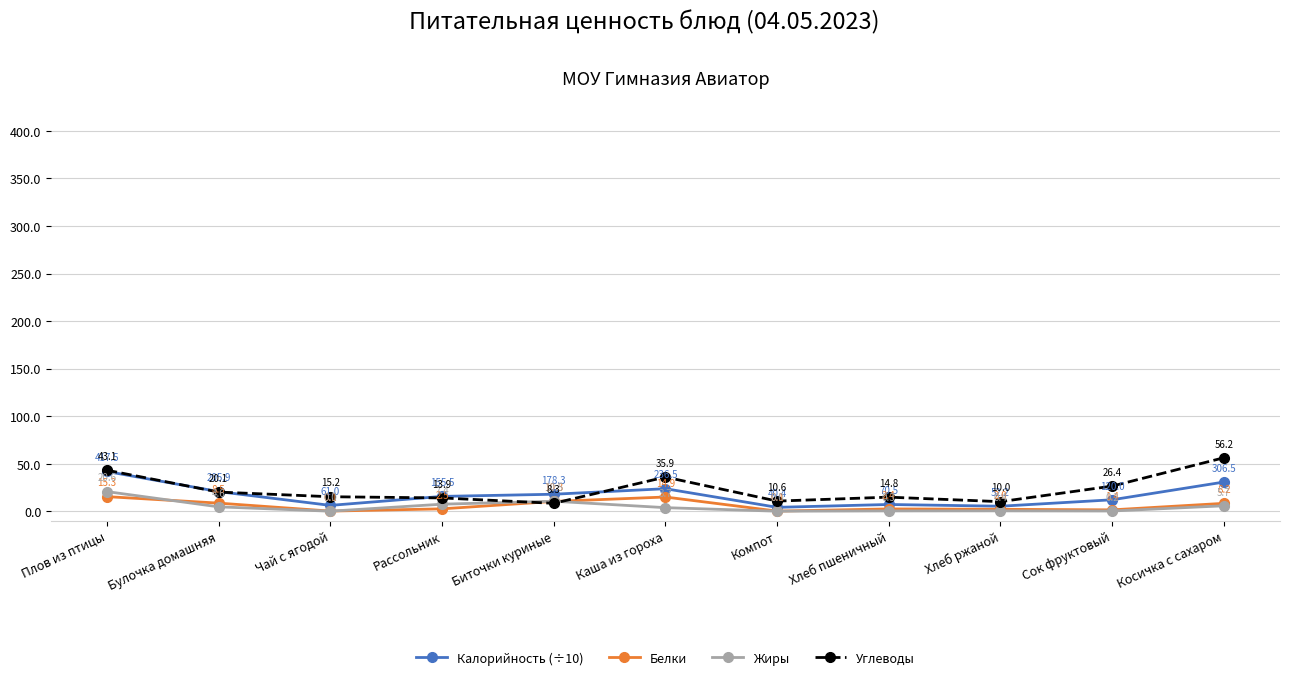

Is it true that Калорийность (÷10) equals 17.8 at Биточки куриные?

True